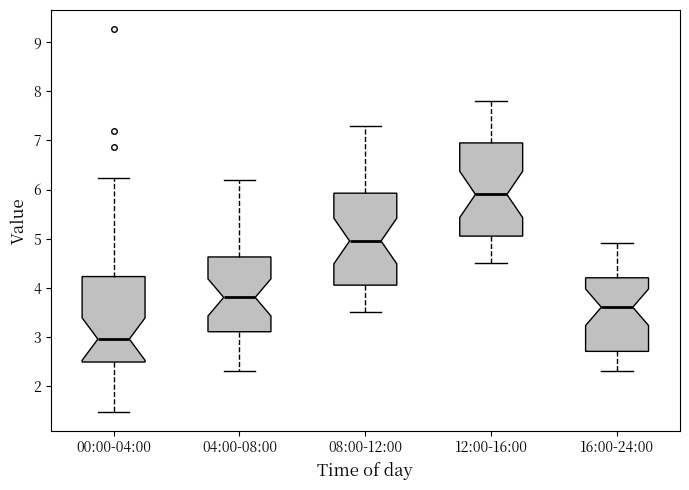

Where does the median line of the box for 16:00-24:00 sit on the y-axis? The values are not printed on the chart, so give them approximately, as read against the axis.

3.6